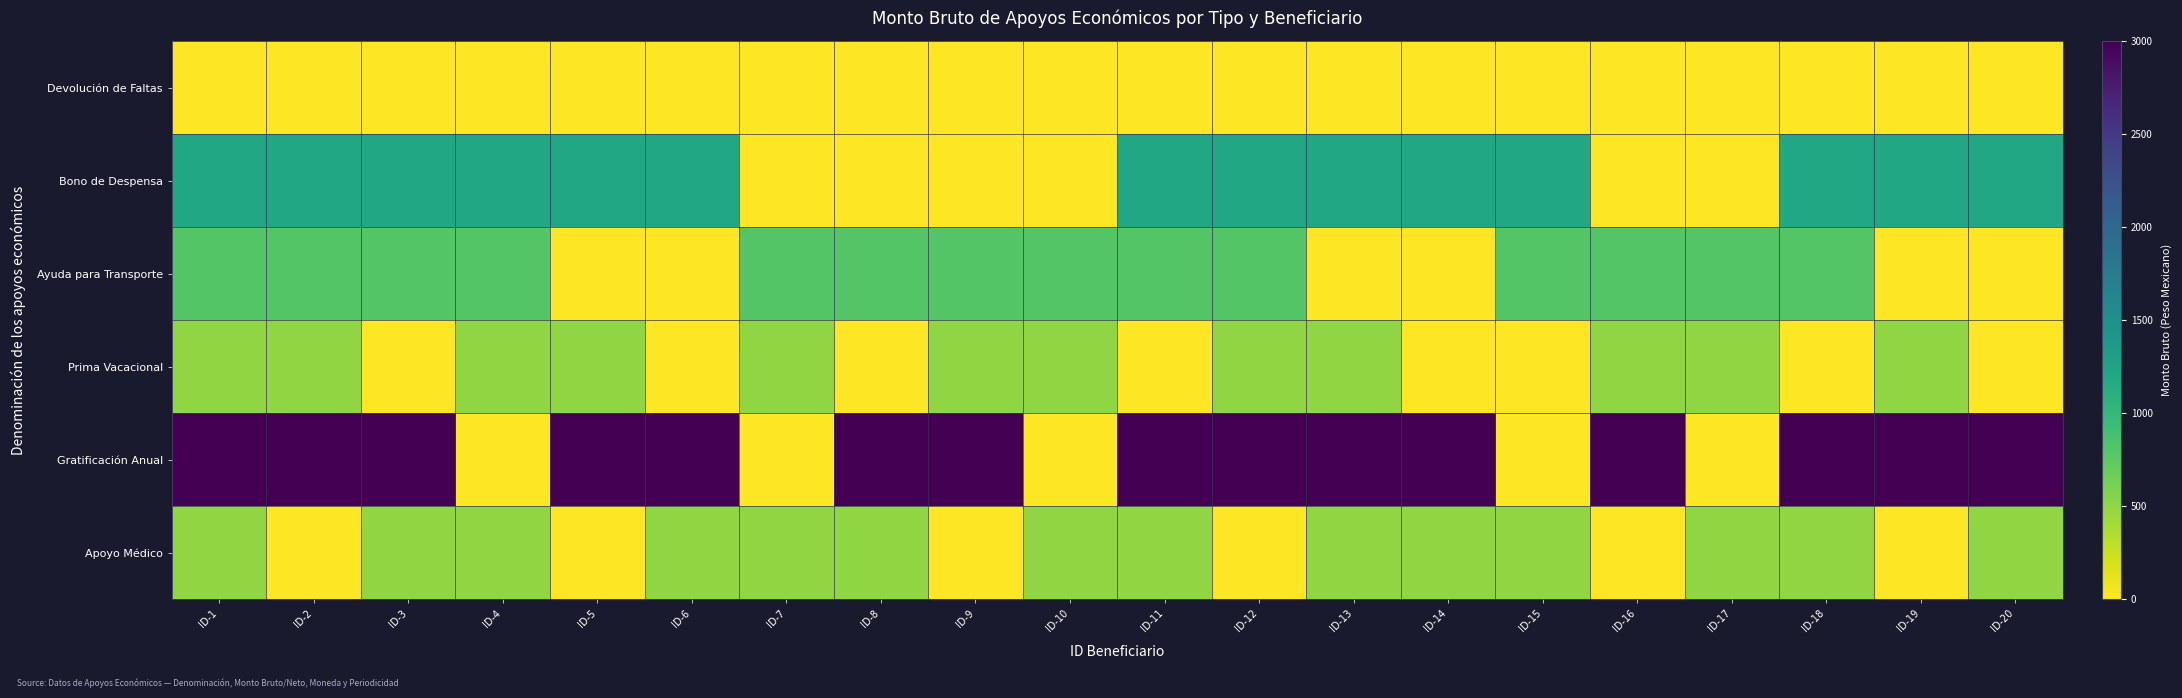

Reading left to right, what are all the values shown in this chart?

Devolución de Faltas: ID-1=0.0	ID-2=0.0	ID-3=0.0	ID-4=0.0	ID-5=0.0	ID-6=0.0	ID-7=0.0	ID-8=0.0	ID-9=0.0	ID-10=0.0	ID-11=0.0	ID-12=0.0	ID-13=0.0	ID-14=0.0	ID-15=0.0	ID-16=0.0	ID-17=0.0	ID-18=0.0	ID-19=0.0	ID-20=0.0
Bono de Despensa: ID-1=1200.0	ID-2=1200.0	ID-3=1200.0	ID-4=1200.0	ID-5=1200.0	ID-6=1200.0	ID-7=0.0	ID-8=0.0	ID-9=0.0	ID-10=0.0	ID-11=1200.0	ID-12=1200.0	ID-13=1200.0	ID-14=1200.0	ID-15=1200.0	ID-16=0.0	ID-17=0.0	ID-18=1200.0	ID-19=1200.0	ID-20=1200.0
Ayuda para Transporte: ID-1=800.0	ID-2=800.0	ID-3=800.0	ID-4=800.0	ID-5=0.0	ID-6=0.0	ID-7=800.0	ID-8=800.0	ID-9=800.0	ID-10=800.0	ID-11=800.0	ID-12=800.0	ID-13=0.0	ID-14=0.0	ID-15=800.0	ID-16=800.0	ID-17=800.0	ID-18=800.0	ID-19=0.0	ID-20=0.0
Prima Vacacional: ID-1=496.8	ID-2=496.8	ID-3=0.0	ID-4=496.8	ID-5=496.8	ID-6=0.0	ID-7=496.8	ID-8=0.0	ID-9=496.8	ID-10=496.8	ID-11=0.0	ID-12=496.8	ID-13=496.8	ID-14=0.0	ID-15=0.0	ID-16=496.8	ID-17=496.8	ID-18=0.0	ID-19=496.8	ID-20=0.0
Gratificación Anual: ID-1=3000.0	ID-2=3000.0	ID-3=3000.0	ID-4=0.0	ID-5=3000.0	ID-6=3000.0	ID-7=0.0	ID-8=3000.0	ID-9=3000.0	ID-10=0.0	ID-11=3000.0	ID-12=3000.0	ID-13=3000.0	ID-14=3000.0	ID-15=0.0	ID-16=3000.0	ID-17=0.0	ID-18=3000.0	ID-19=3000.0	ID-20=3000.0
Apoyo Médico: ID-1=500.0	ID-2=0.0	ID-3=500.0	ID-4=500.0	ID-5=0.0	ID-6=500.0	ID-7=500.0	ID-8=500.0	ID-9=0.0	ID-10=500.0	ID-11=500.0	ID-12=0.0	ID-13=500.0	ID-14=500.0	ID-15=500.0	ID-16=0.0	ID-17=500.0	ID-18=500.0	ID-19=0.0	ID-20=500.0